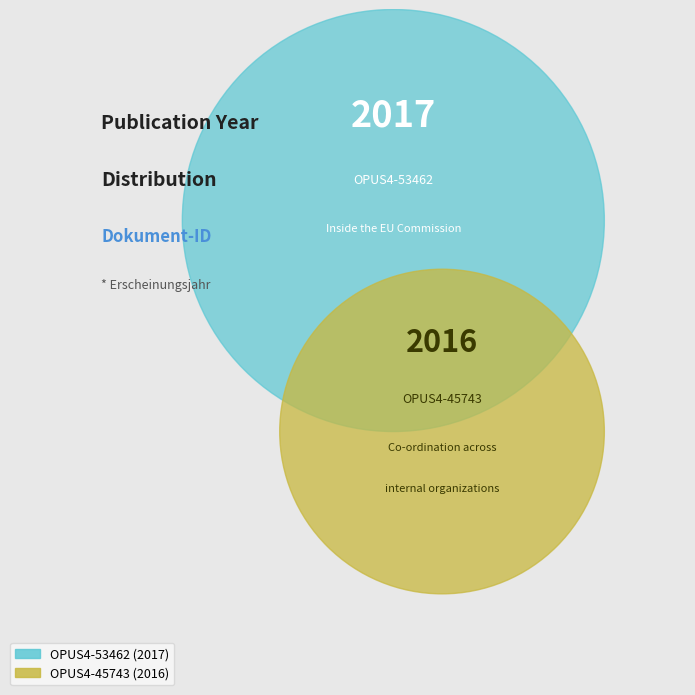

Does OPUS4-45743 represent more than half of the total?

No